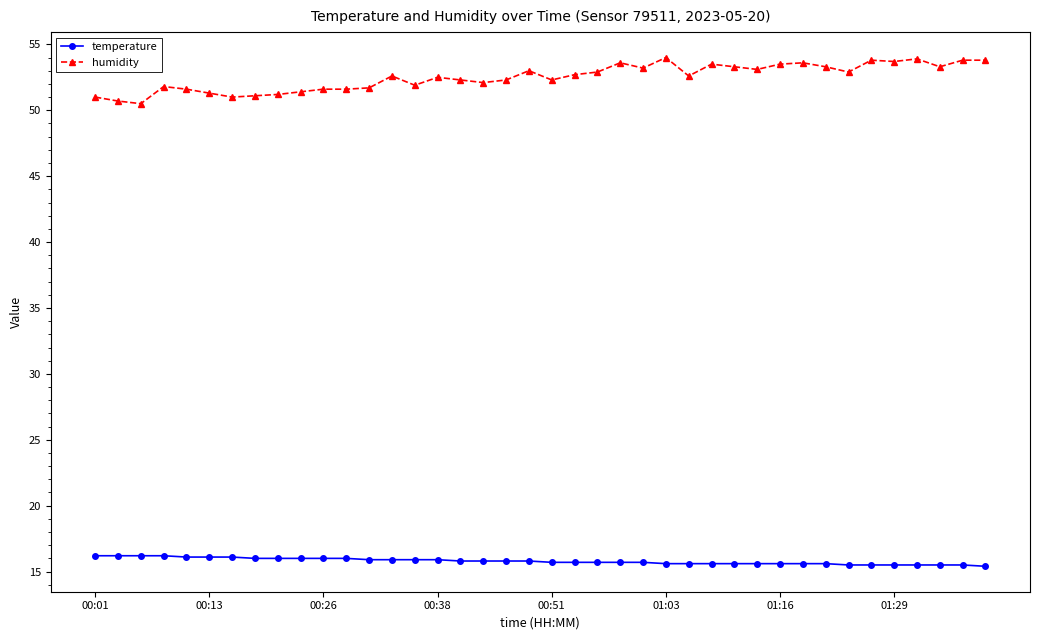

How many categories are shown in the chart?

40